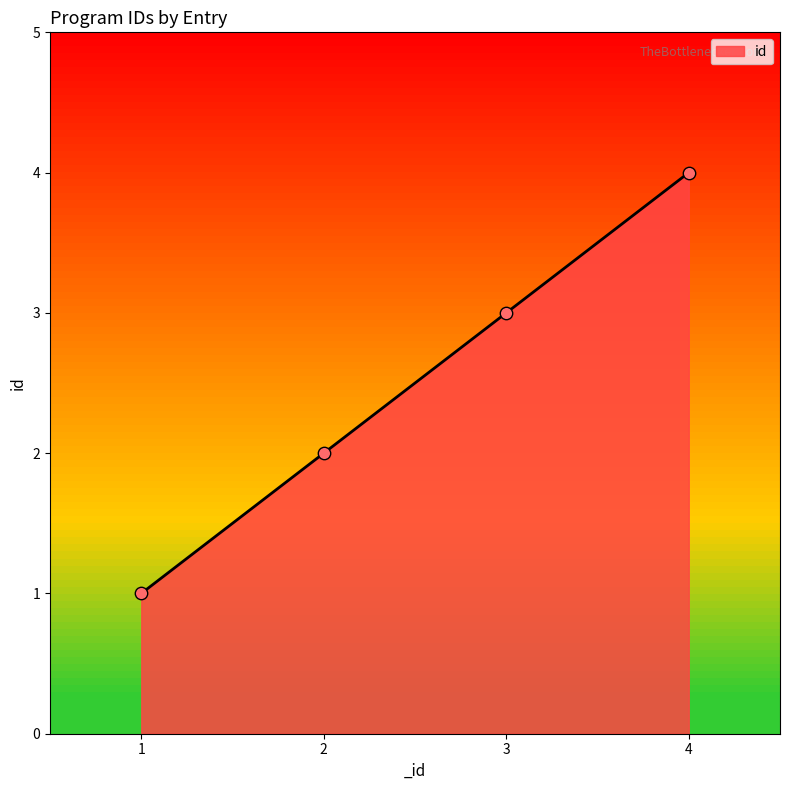

Between 3 and 4, which is larger?

4